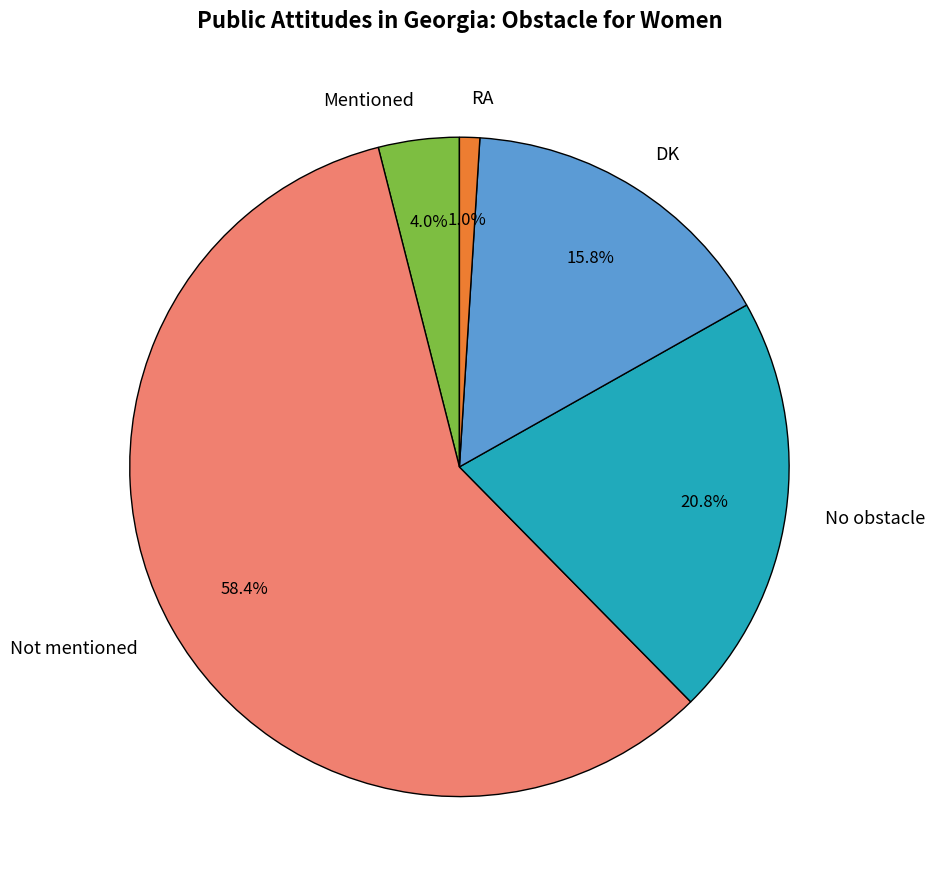

What is the largest slice in the pie chart?

Not mentioned